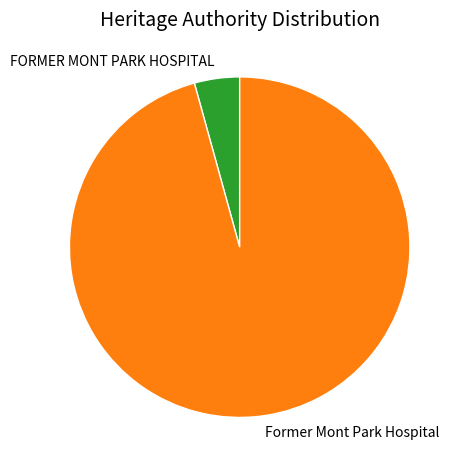

How many segments does this pie chart have?

2